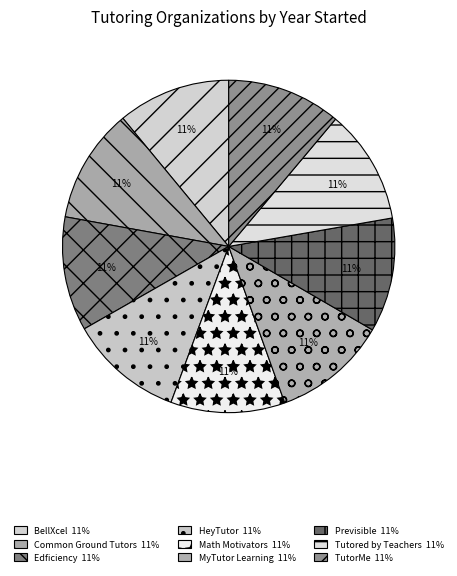

How many segments does this pie chart have?

9